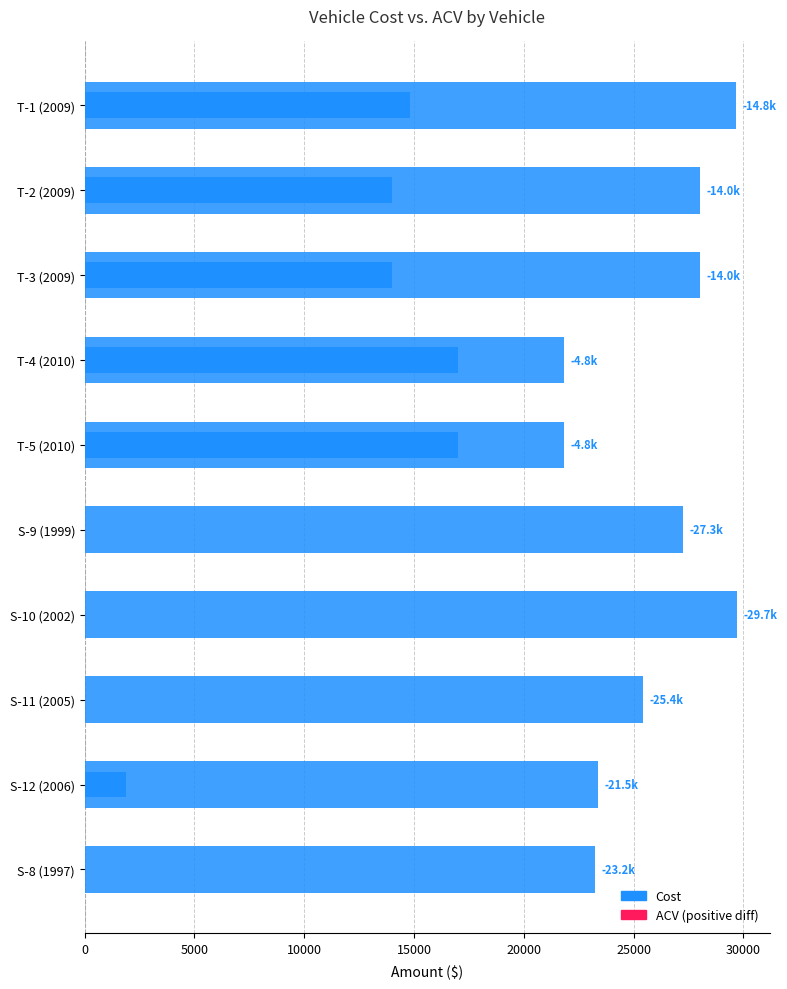

The ACV series shows 3823.3 at T-4 (2010). True or false?

False